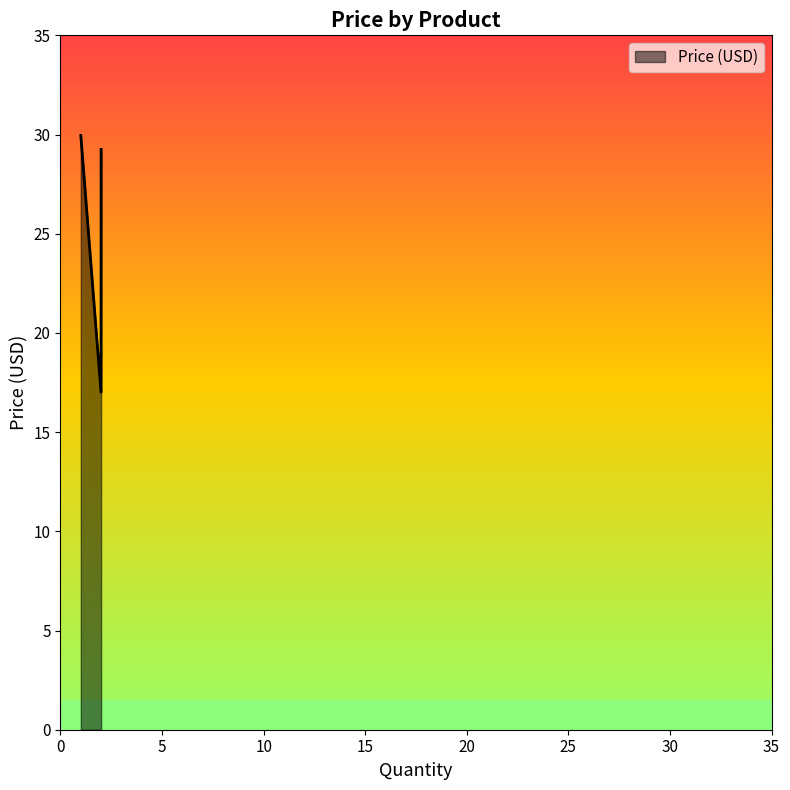

What is the minimum value shown in the chart?

17.0